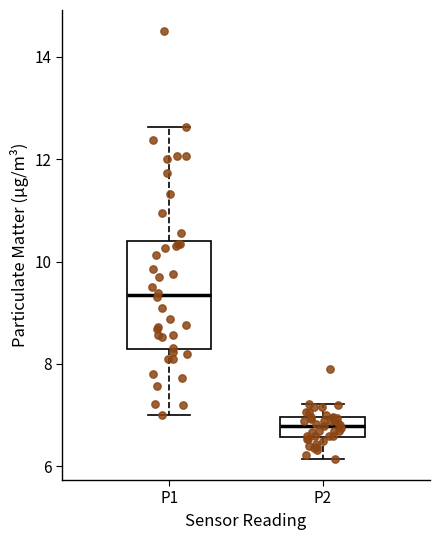

Reading left to right, transcribe this box plot: for each box, give where its median line is, the range the box spans, and where its two whiskers end, as read against the y-axis. The values are not printed on the chart, so give them approximately, as read against the axis.

P1: median 9.4, box 8.2 to 10.4, whiskers 7.0 to 12.6
P2: median 6.8, box 6.6 to 7.0, whiskers 6.2 to 7.2